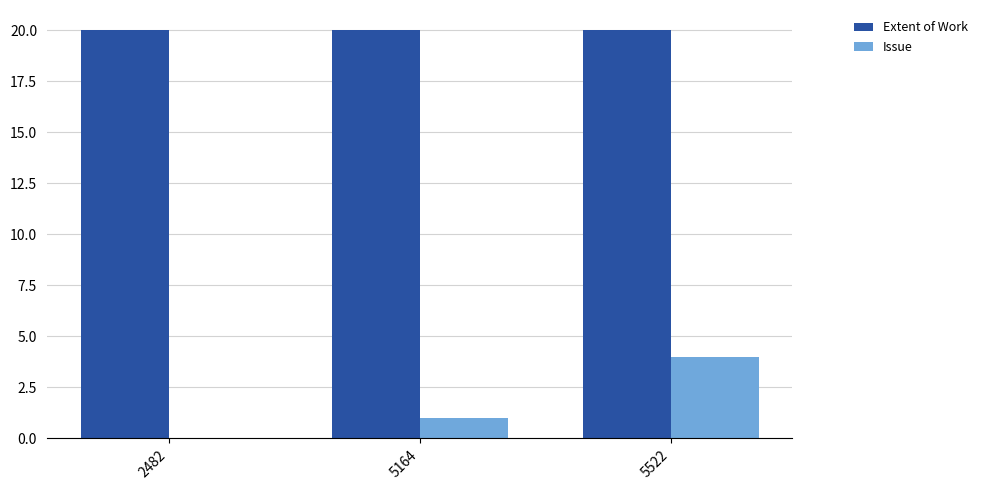

Which series has the largest total across all categories?

Extent of Work